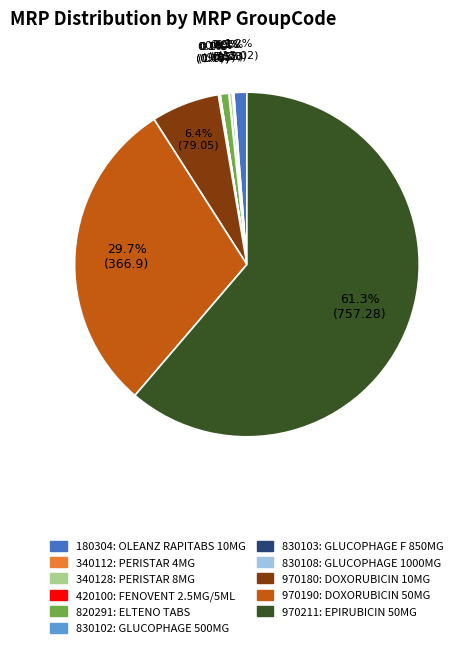

What percentage is NOT represented by 970180?

93.6%